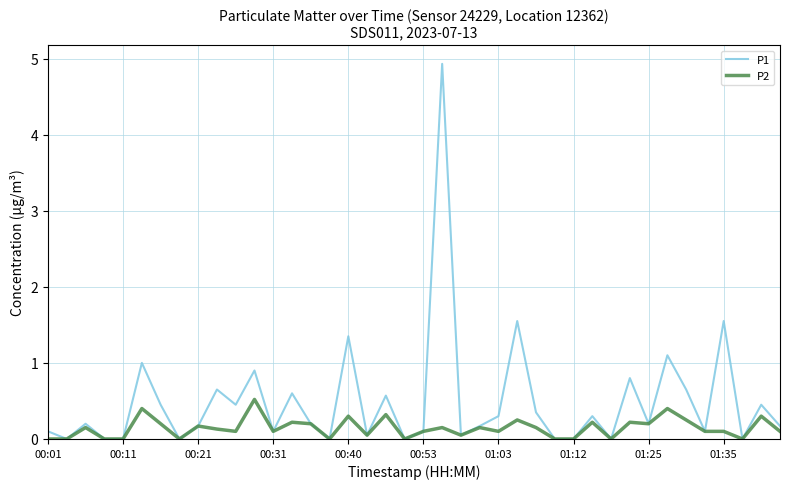

What is the greatest value displayed?

4.9